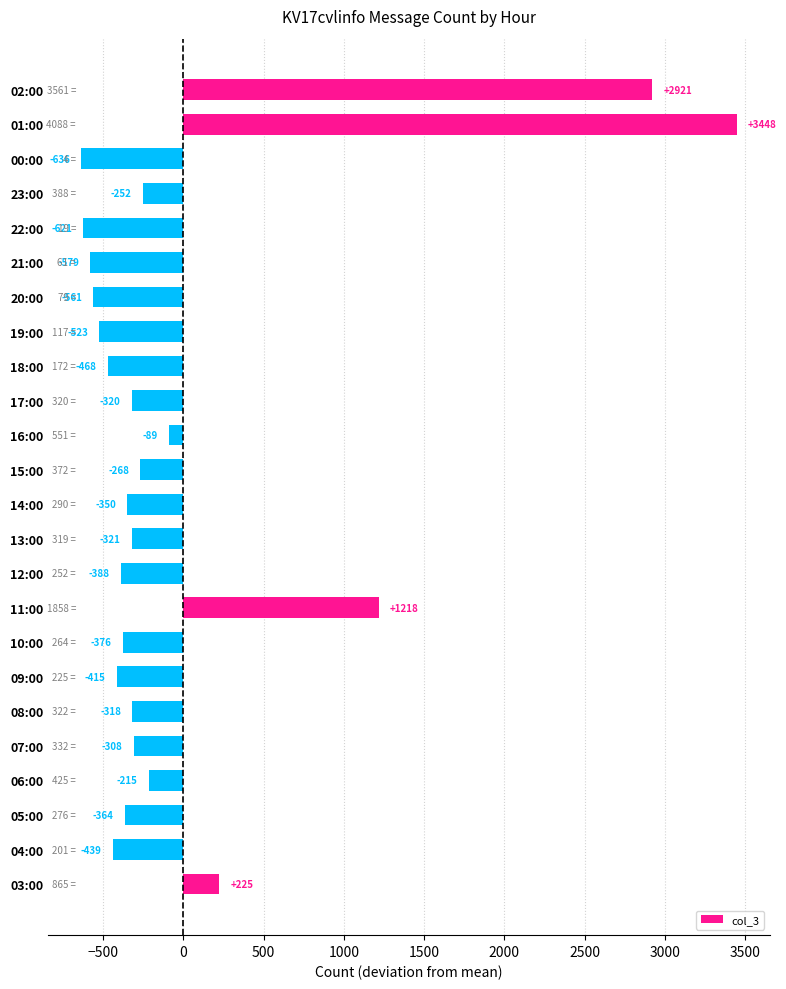

The value at 06:00 is -379.1. True or false?

False